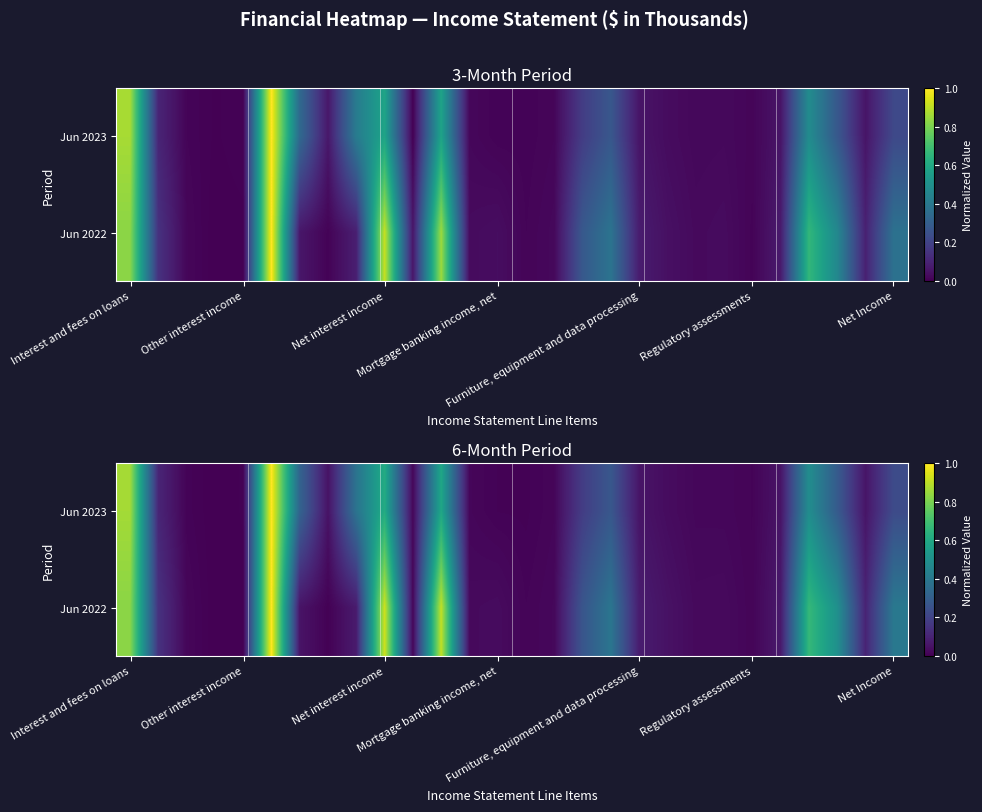

How many values in Jun 2022 are above zero?

27